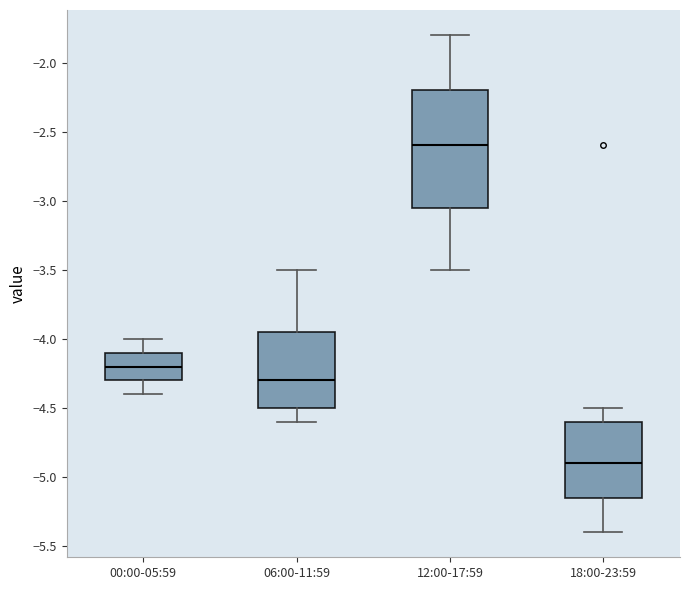

Reading left to right, read every box against the y-axis: the position of its median line, the range the box covers, and the ends of its whiskers. The values are not printed on the chart, so give them approximately, as read against the axis.

00:00-05:59: median -4.20, box -4.30 to -4.10, whiskers -4.40 to -4.00
06:00-11:59: median -4.30, box -4.50 to -3.95, whiskers -4.60 to -3.50
12:00-17:59: median -2.60, box -3.05 to -2.20, whiskers -3.50 to -1.80
18:00-23:59: median -4.90, box -5.15 to -4.60, whiskers -5.40 to -4.50